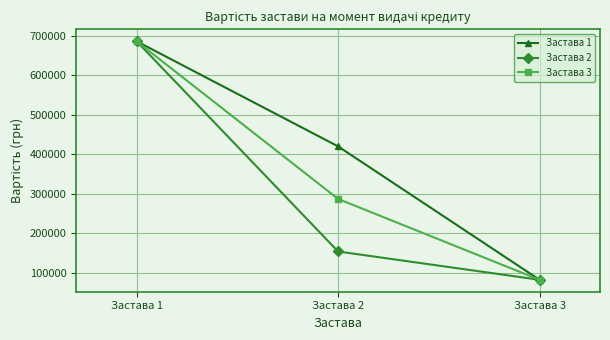

What is the average value of the Застава 3 series?

351327